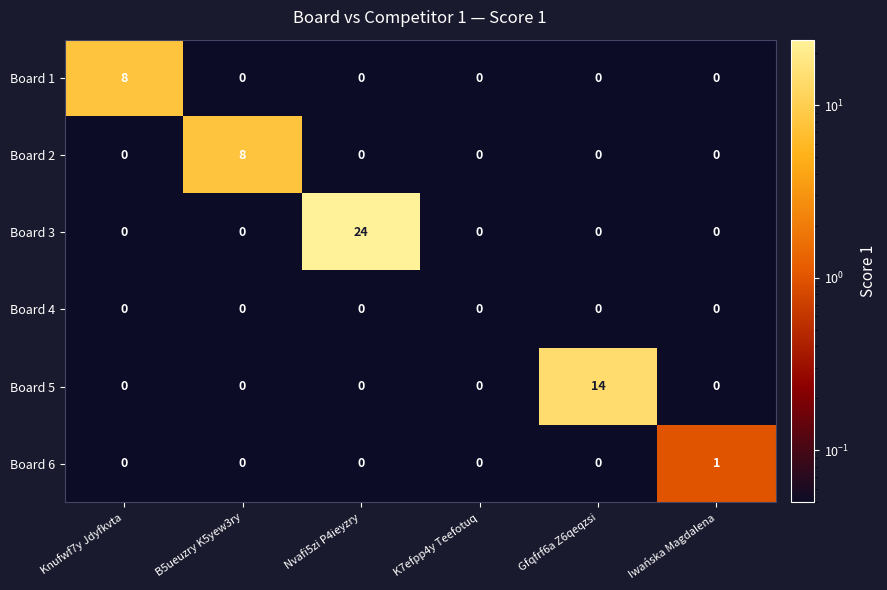

Which series has the largest total across all categories?

Board 3